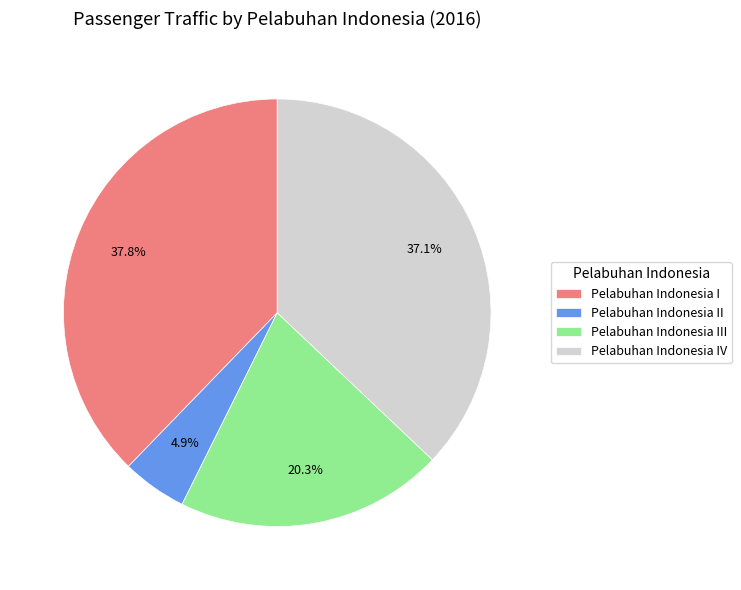

To the nearest percent, what is the difference between the largest and smallest slice percentages?

33%